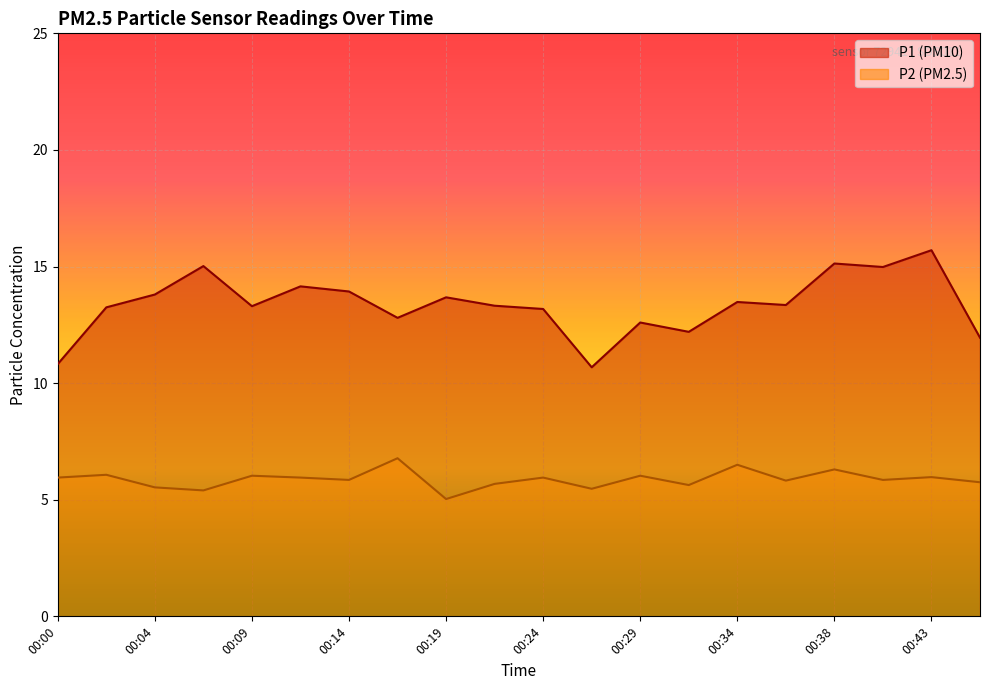

Rank the series by their maximum value, from highest to lowest.

P1, P2